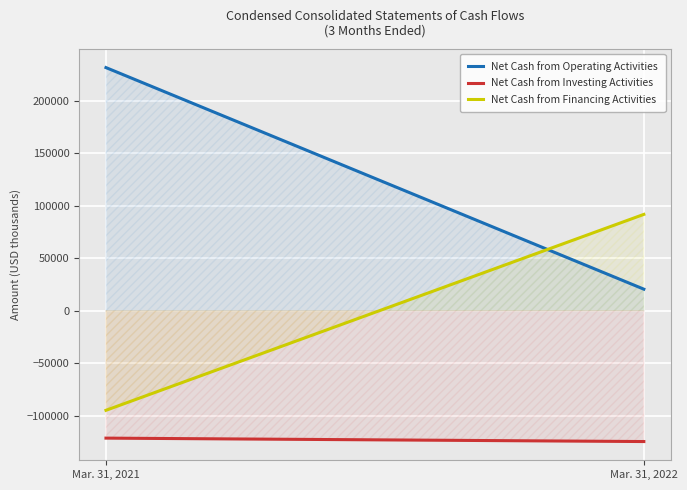

What is the total value across all series at Mar. 31, 2021?

15282